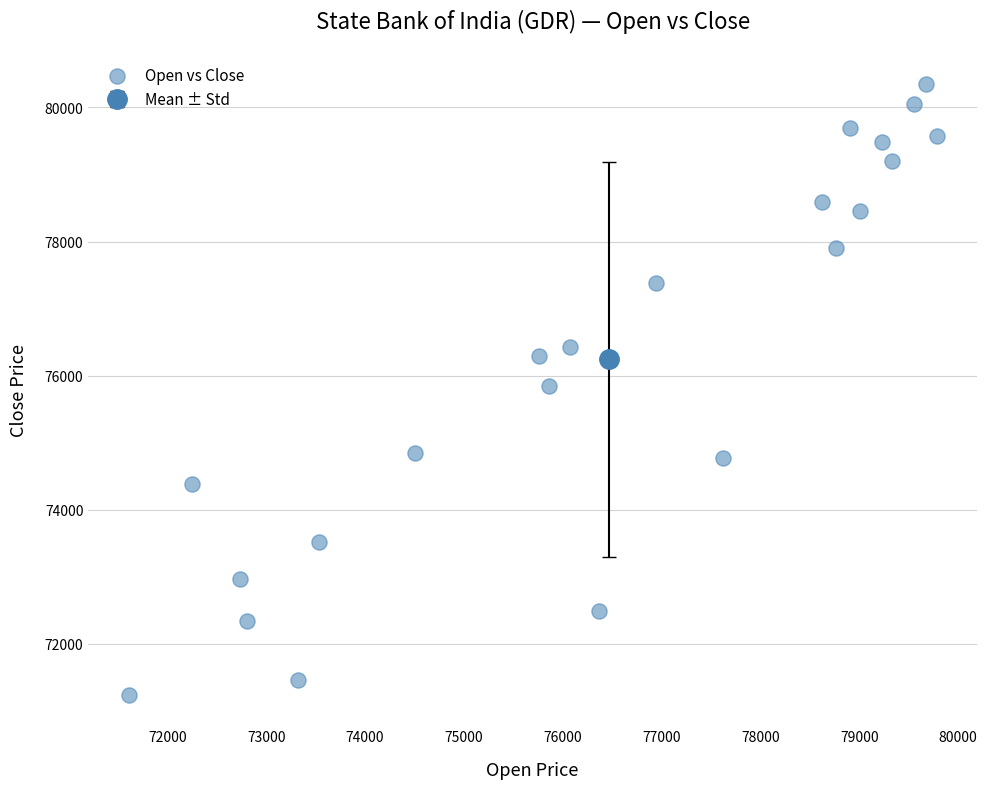

What is the range of X values (max minus min)?

8173